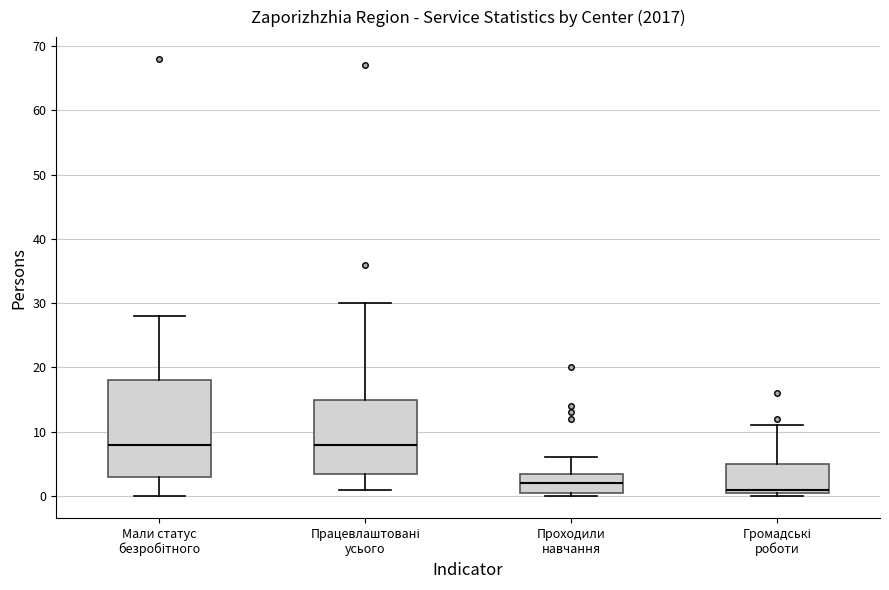

Where does the lower whisker of the box for Працевлаштовані усього end on the y-axis? The values are not printed on the chart, so give them approximately, as read against the axis.

1